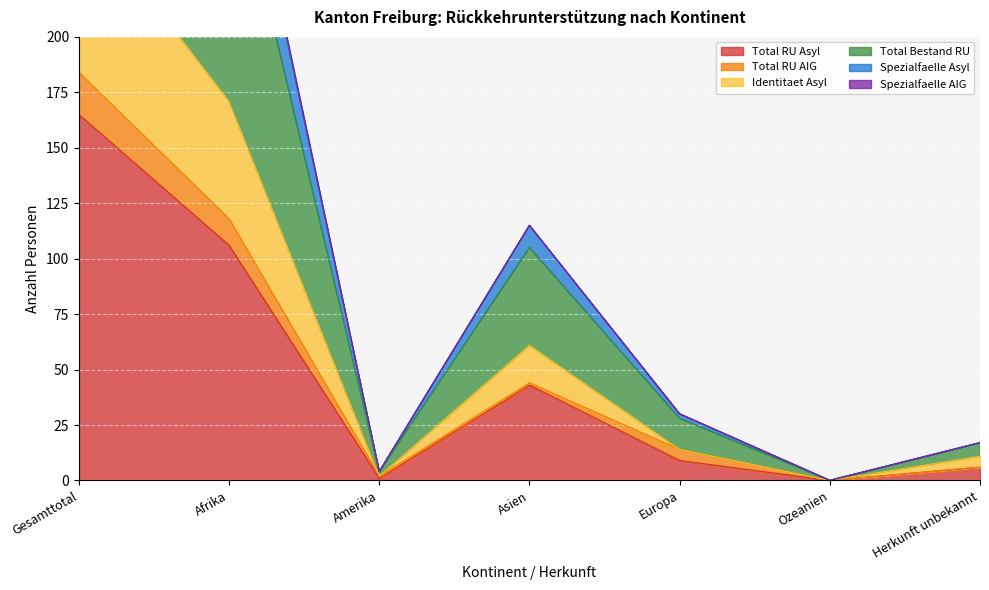

What is the approximate value of Identitaet Asyl at Gesamttotal, to the nearest 50?

250